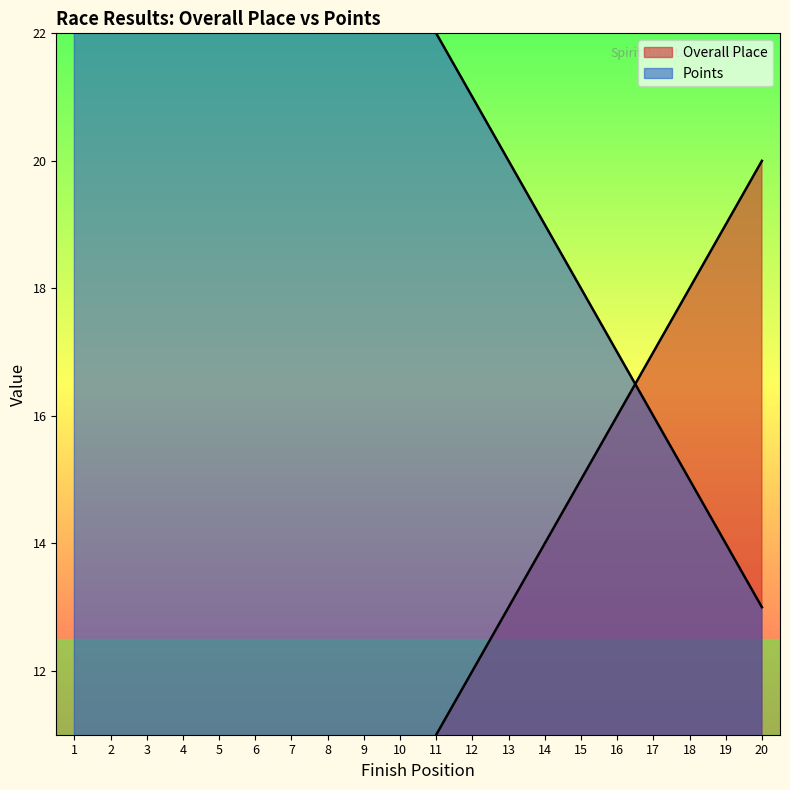

What is the value of the Points point at the 3rd from the left?

30